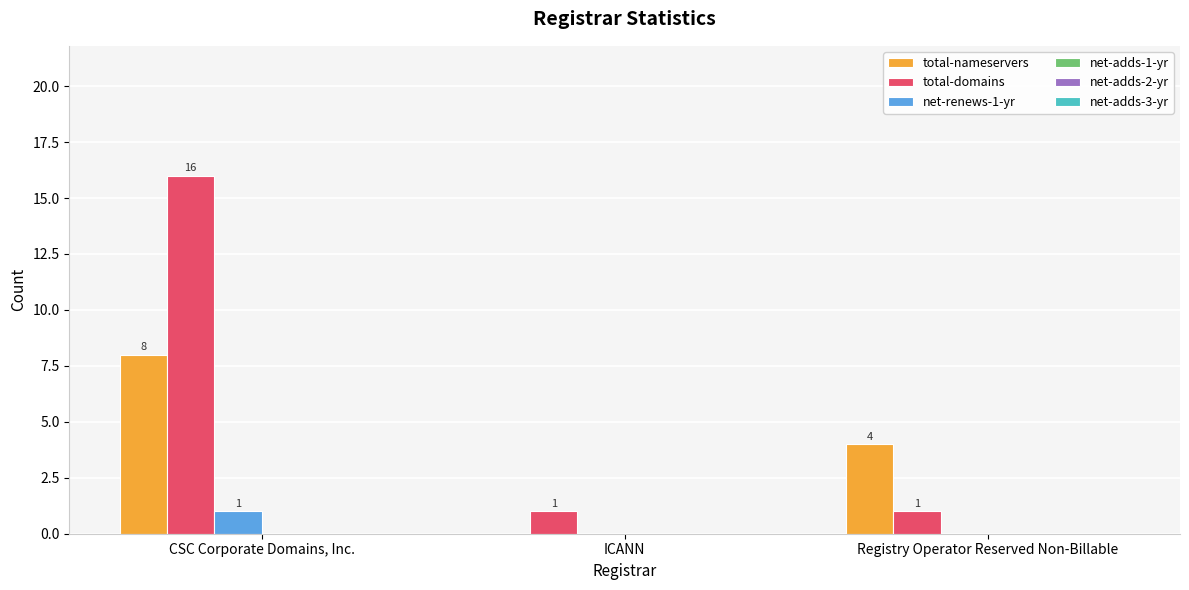

How many groups of bars are there?

3